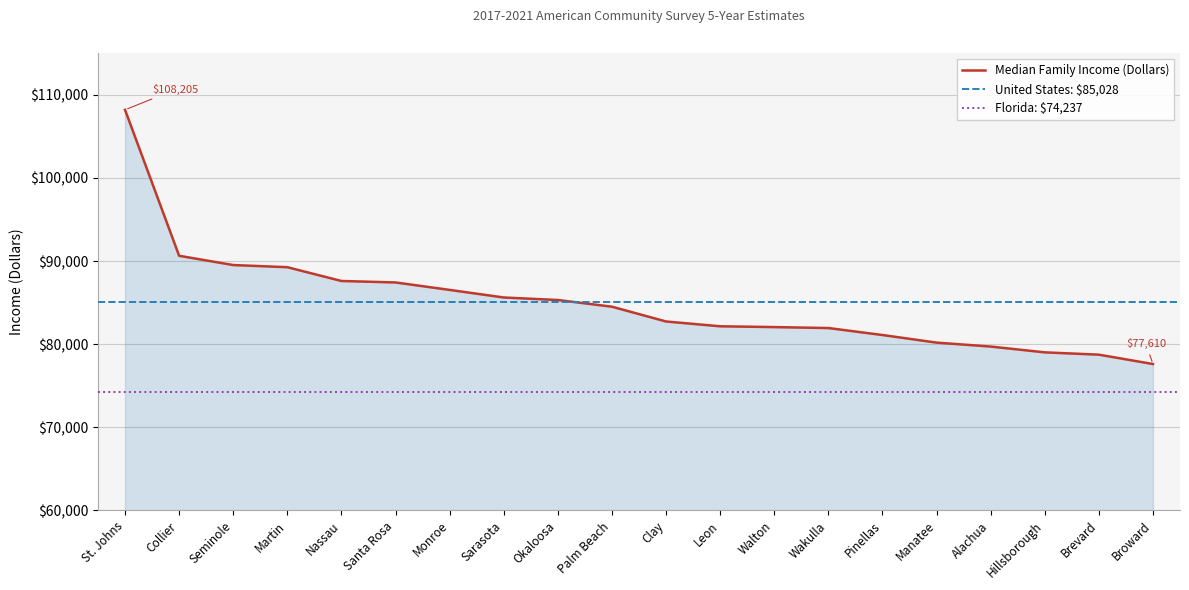

At which category does the chart reach its peak across all series?

St. Johns